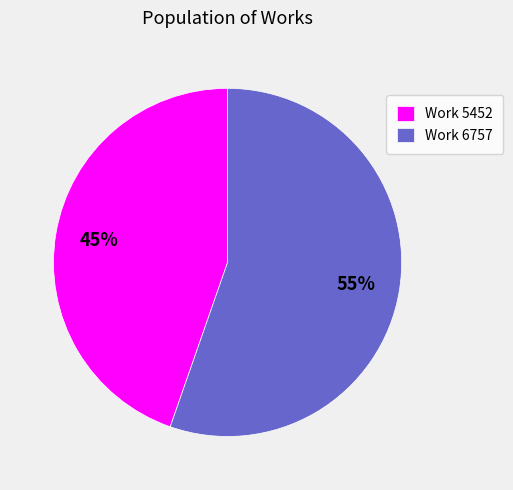

What percentage is the Work 5452 slice, to the nearest percent?

45%